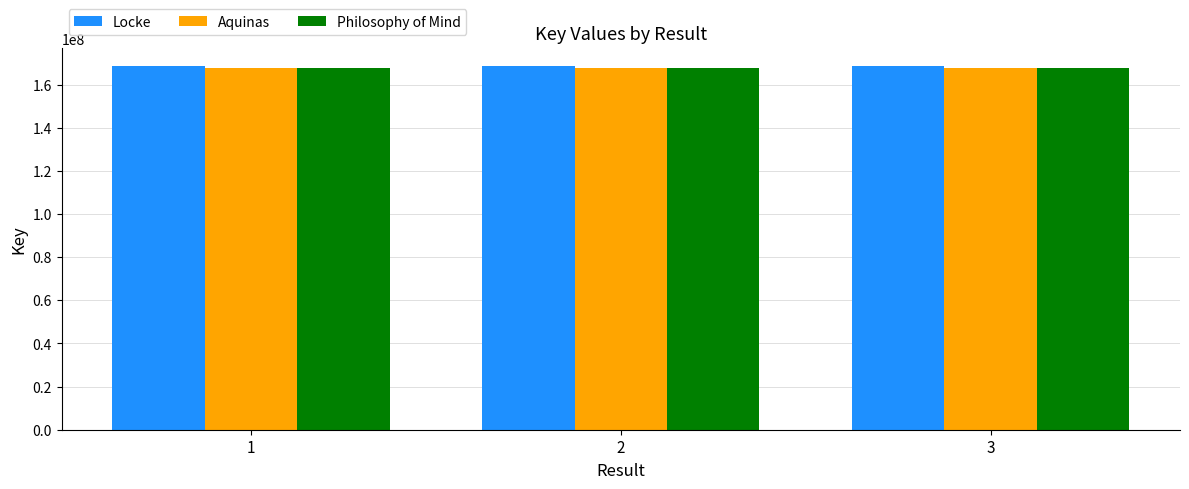

What is the greatest value displayed?

168418786